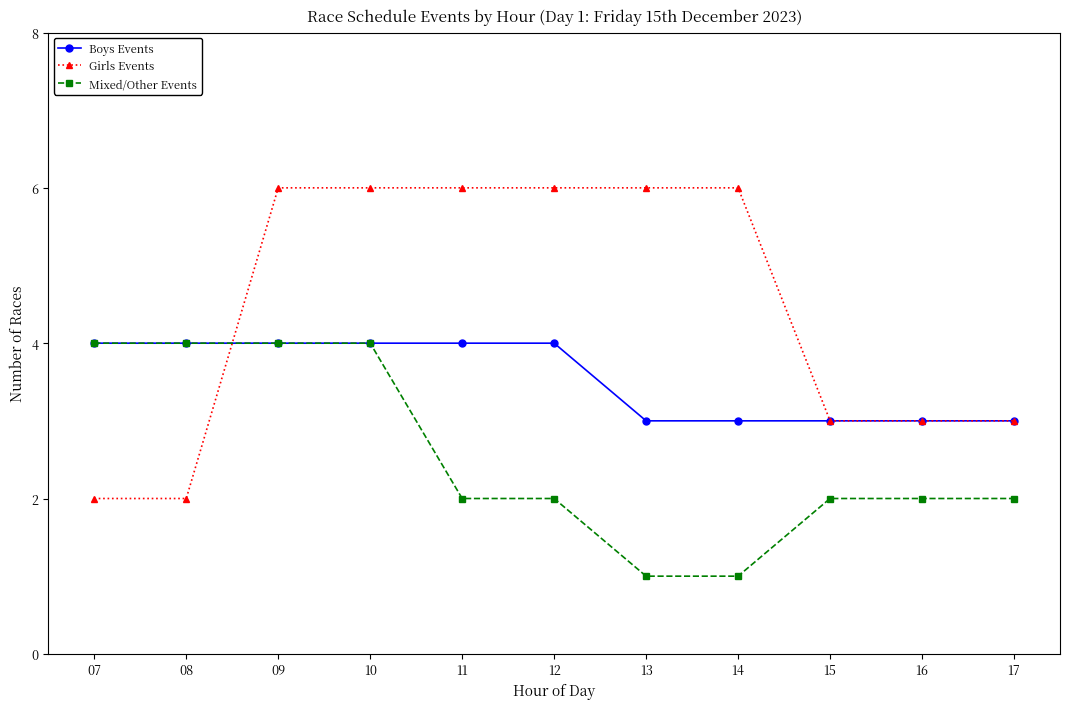

How many lines are shown in the chart?

3